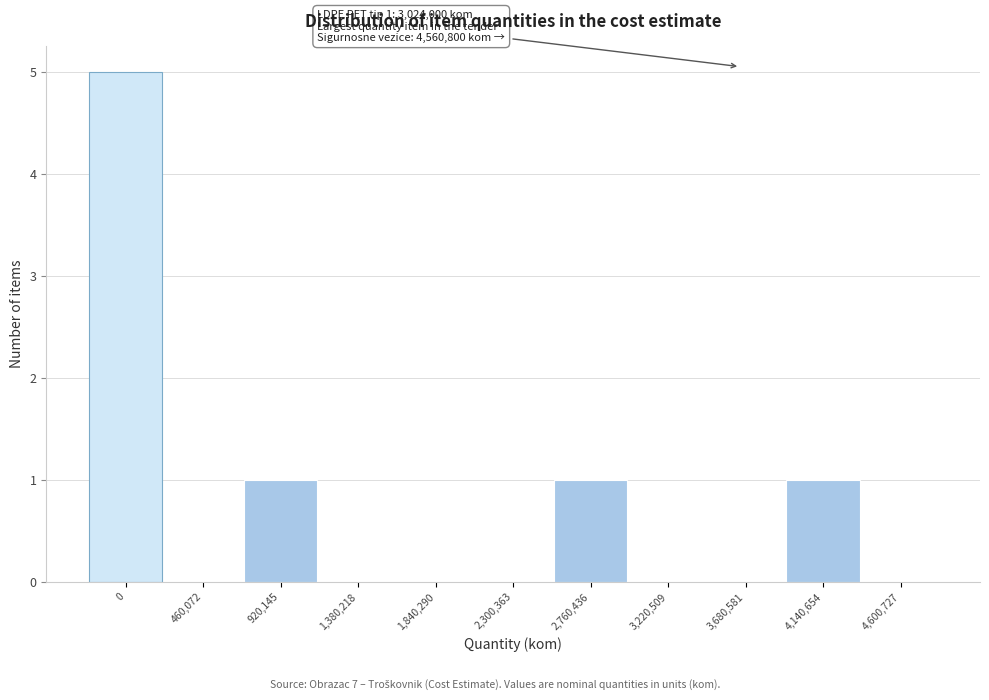

Reading left to right, transcribe all the data shown in this chart.

0=5	460,072=0	920,145=1	1,380,218=0	1,840,290=0	2,300,363=0	2,760,436=1	3,220,509=0	3,680,581=0	4,140,654=1	4,600,727=0